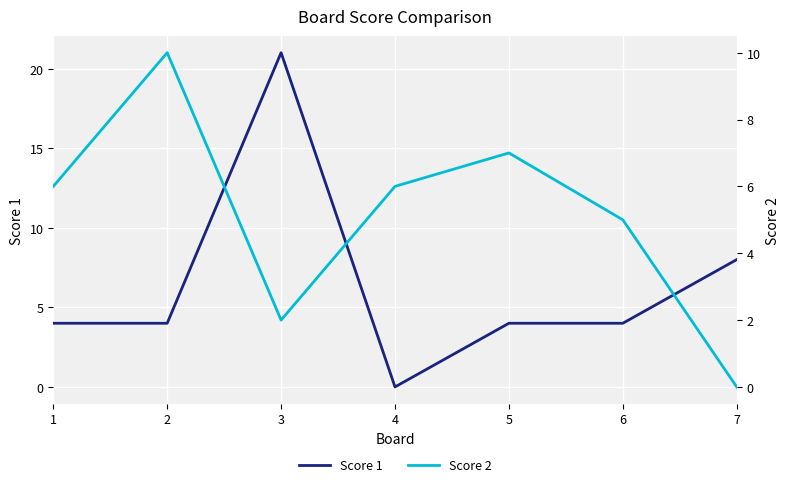

Does the chart display data point markers on the line(s)?

No